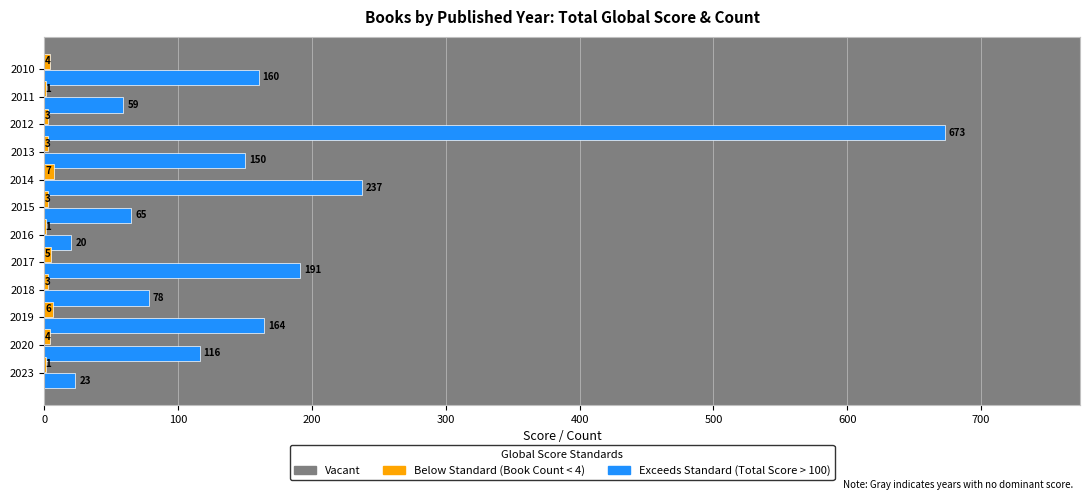

At which category is the sum across all series the highest?

2012